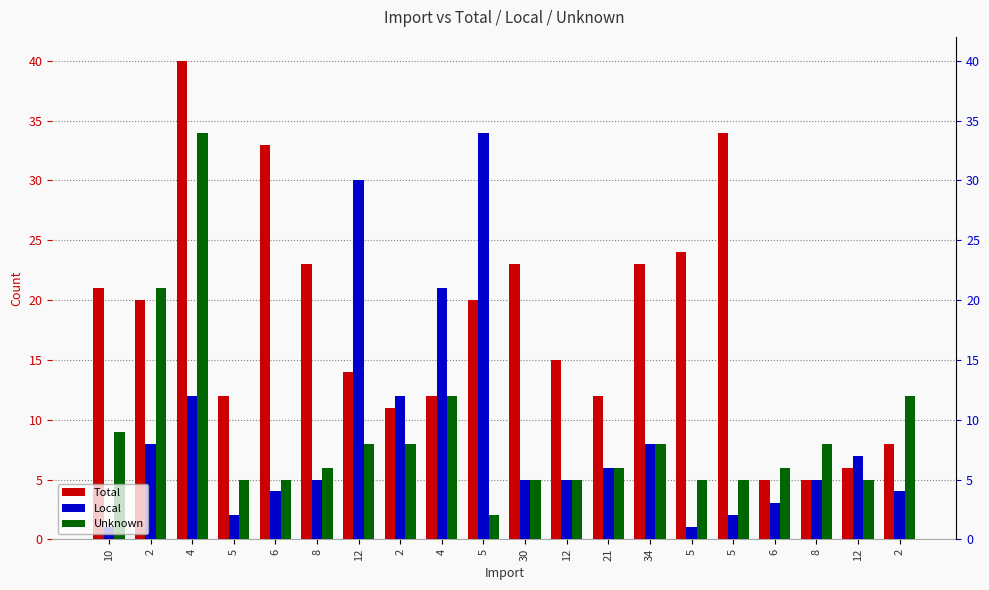

True or false: Unknown has a value of 8 at 34.

True